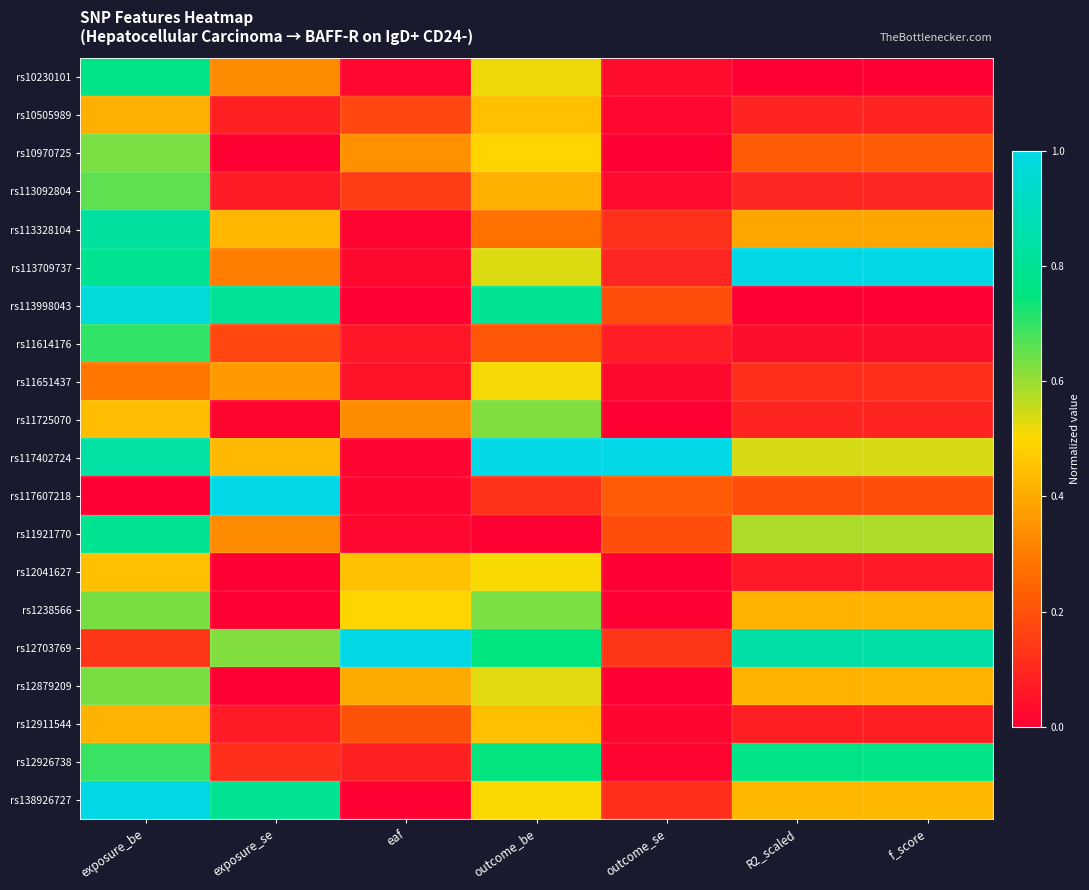

Which category has the lowest value across all series?

R2_scaled